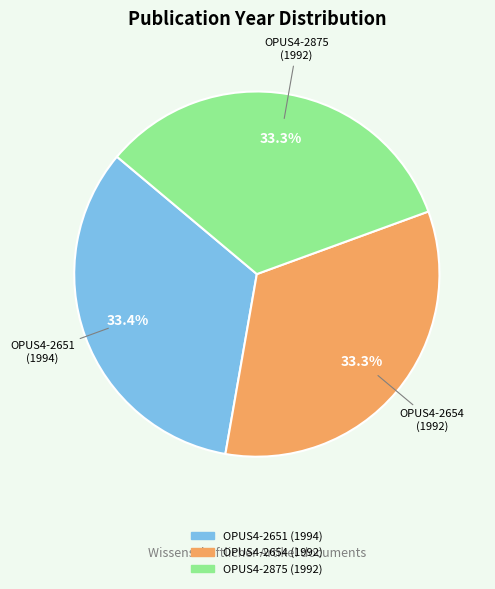

Approximately how many times larger is the value at OPUS4-2875 compared to OPUS4-2654?

1.0